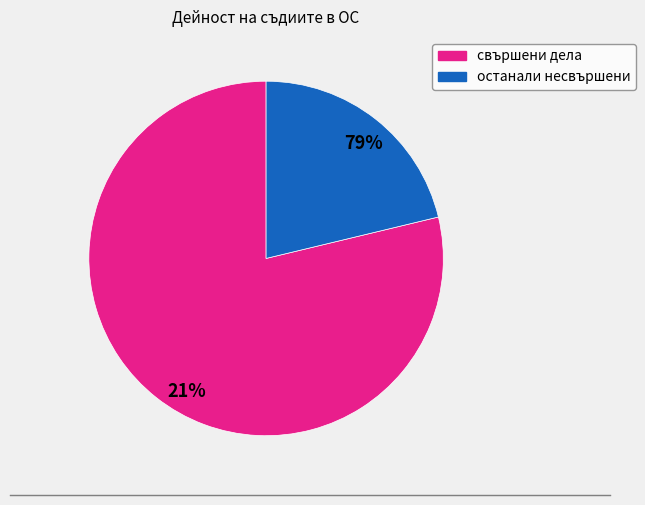

To the nearest percent, what percentage of the pie is останали несвършени?

21%